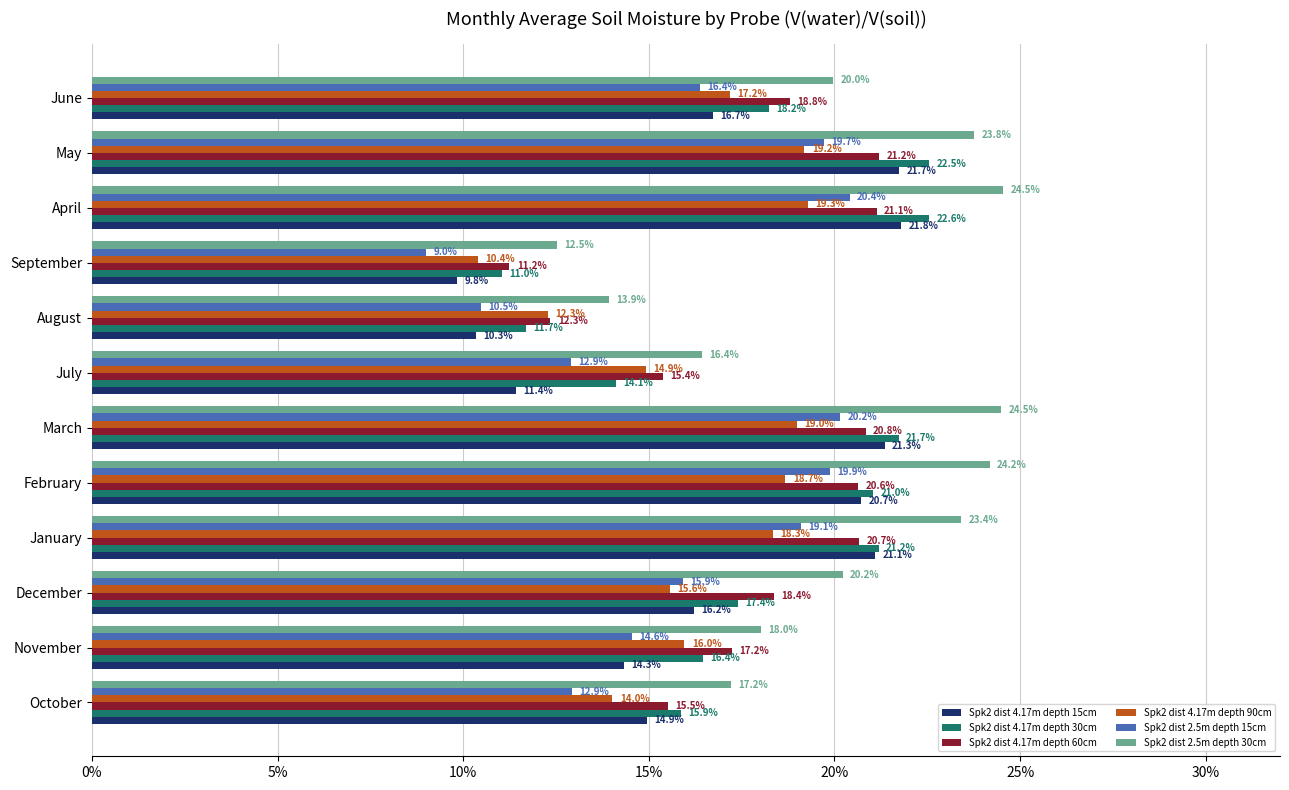

What are all the series names shown in the legend?

Spk2 dist 4.17m depth 15cm, Spk2 dist 4.17m depth 30cm, Spk2 dist 4.17m depth 60cm, Spk2 dist 4.17m depth 90cm, Spk2 dist 2.5m depth 15cm, Spk2 dist 2.5m depth 30cm